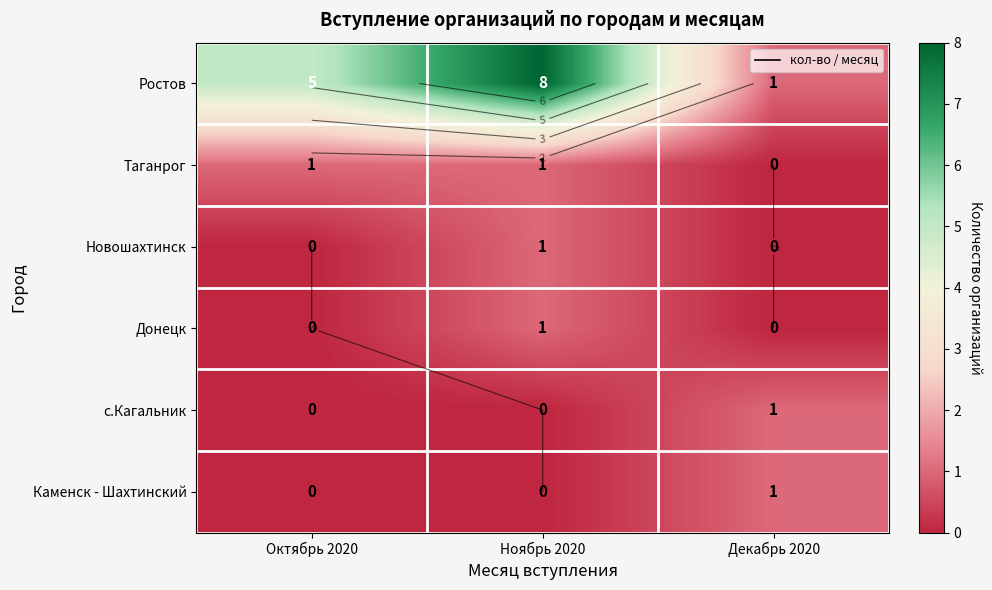

Between Октябрь 2020 and Декабрь 2020, which series saw the biggest shift?

Ростов